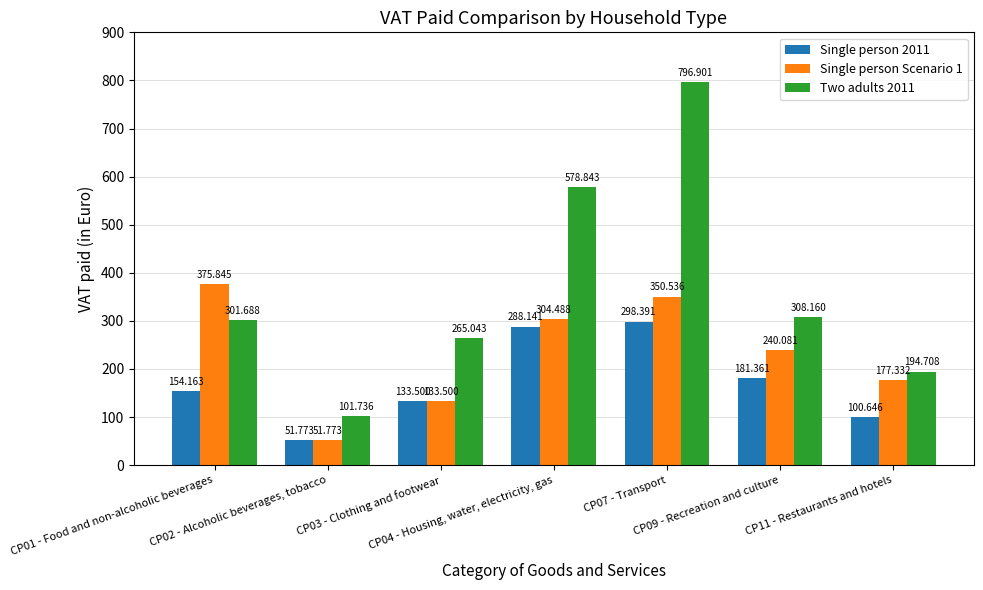

Which has a higher value, CP09 - Recreation and culture or CP04 - Housing, water, electricity, gas?

CP04 - Housing, water, electricity, gas